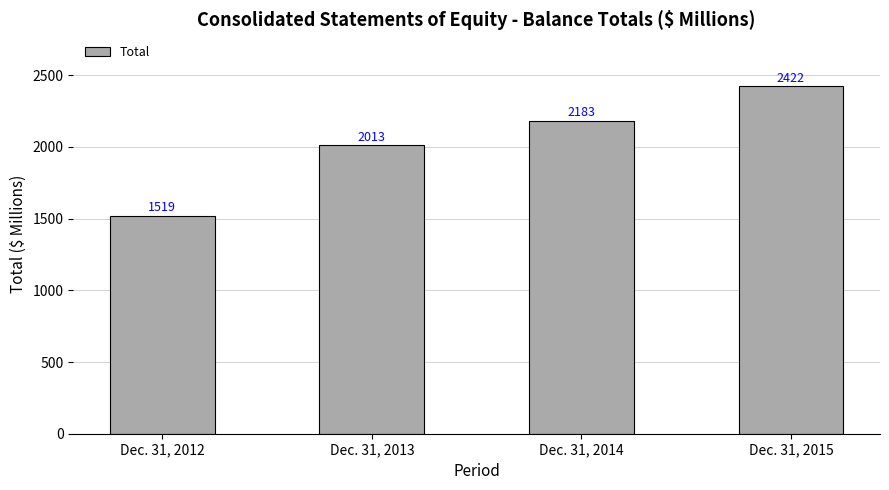

How many bars are there in total?

4